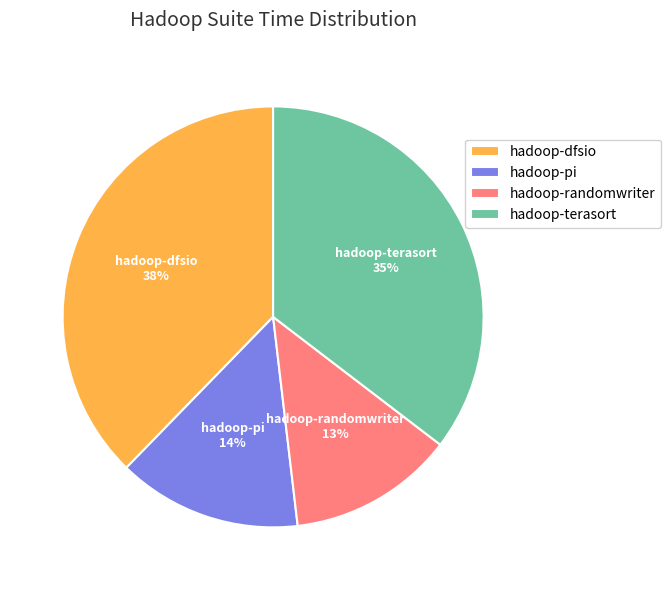

Between hadoop-randomwriter and hadoop-dfsio, which is larger?

hadoop-dfsio